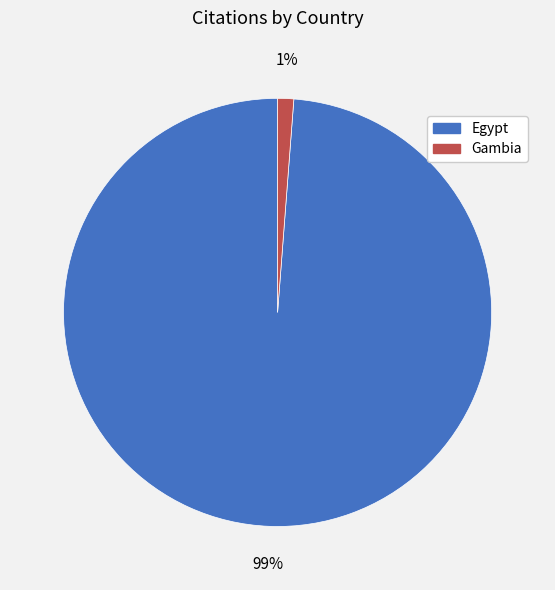

Is there any slice that represents more than half of the pie?

Yes